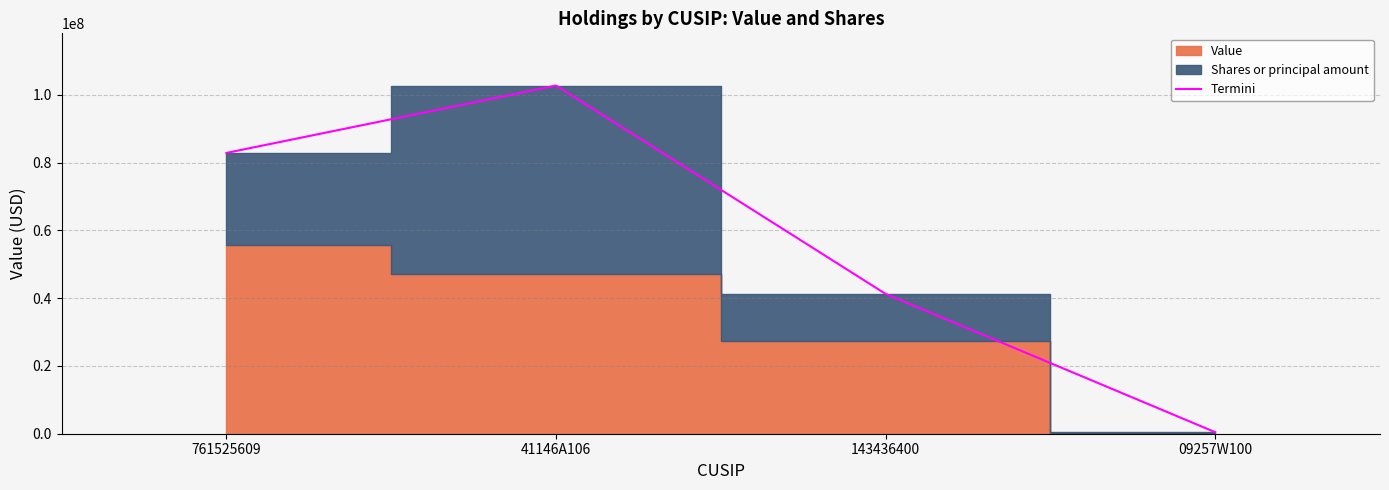

Rank the categories by Termini value from highest to lowest.

41146A106, 761525609, 143436400, 09257W100